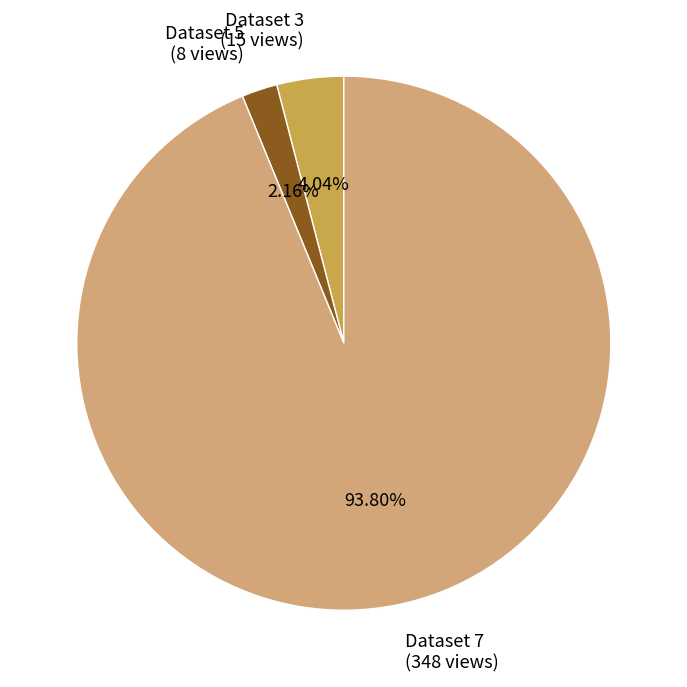

Do Dataset 3 (15 views) and Dataset 5 (8 views) together represent more than half of the pie?

No